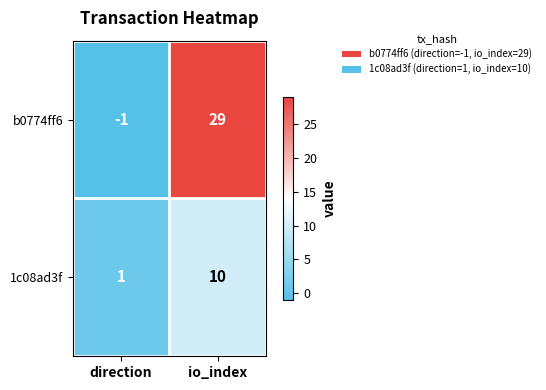

Which series has the largest total across all categories?

b0774ff6